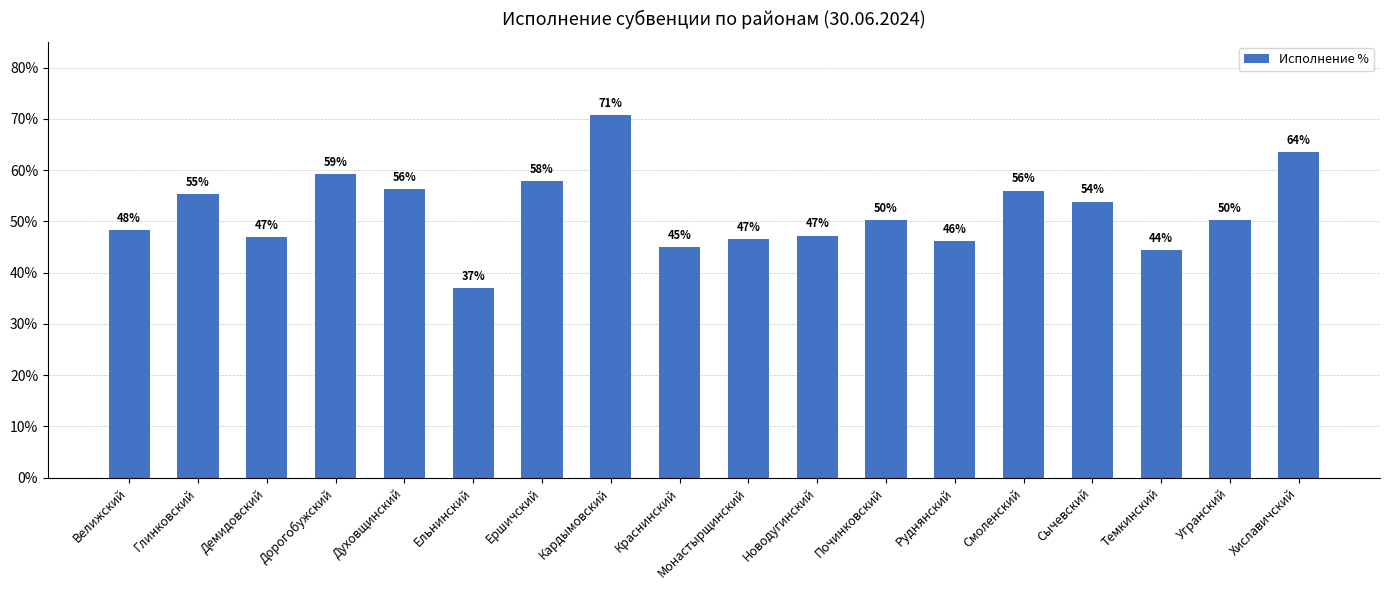

Reading right to left, what are all the values shown in this chart?

0.6	0.5	0.4	0.5	0.6	0.5	0.5	0.5	0.5	0.5	0.7	0.6	0.4	0.6	0.6	0.5	0.6	0.5